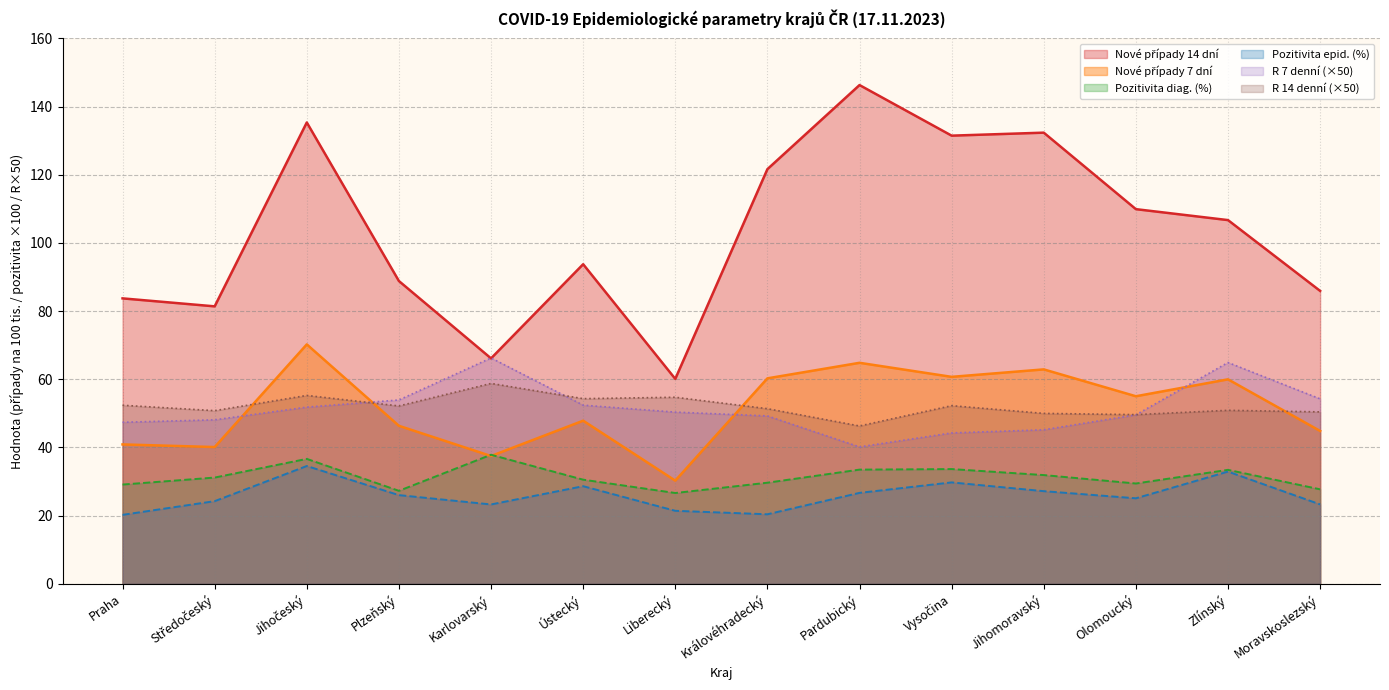

What position from the left is Zlínský?

13